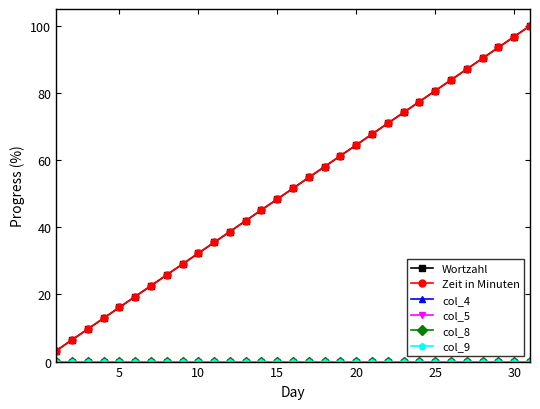

Is this an area chart (filled region under the line)?

No